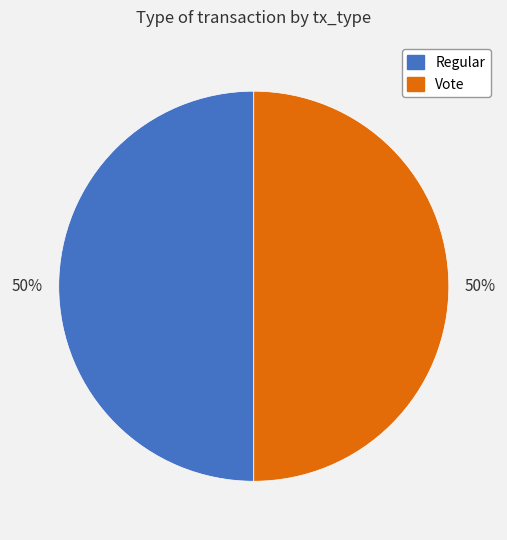

Is it true that Vote is 61% of the pie?

False